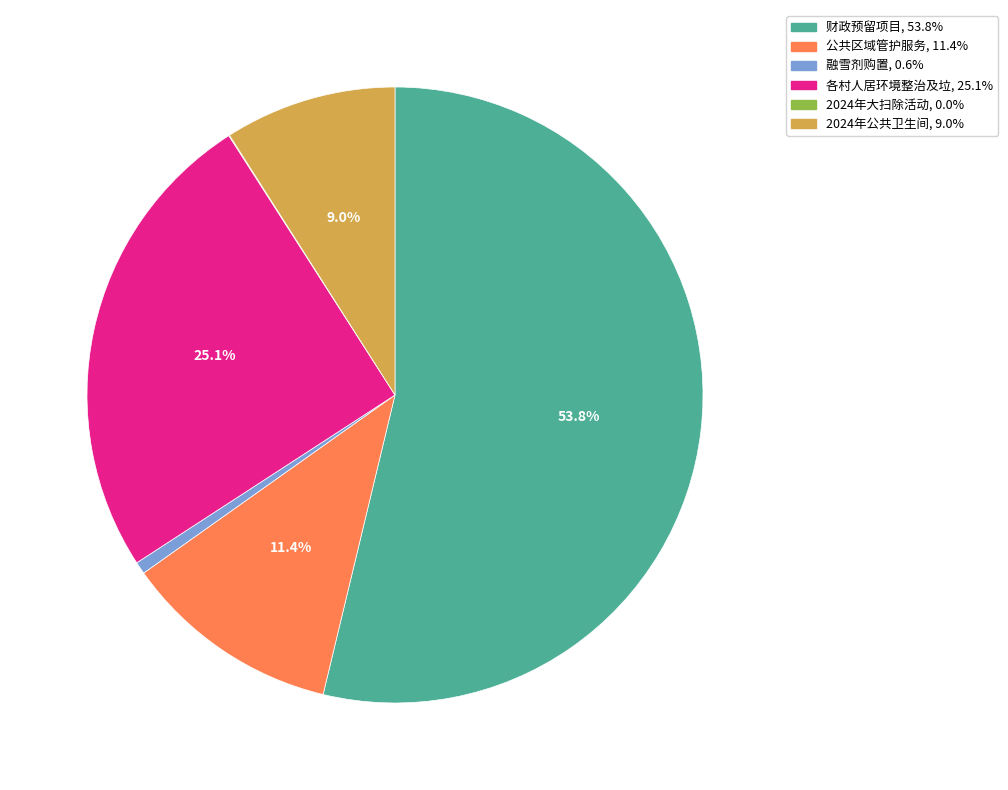

Does any single category account for the majority?

Yes